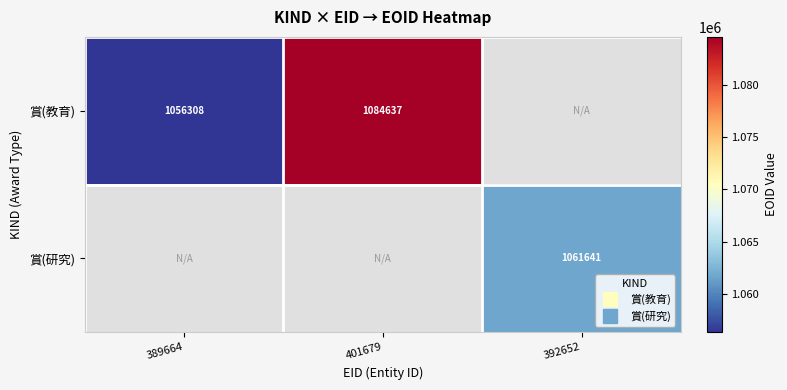

What is the difference between the 賞(教育) values at 389664 and 401679?

28329.0